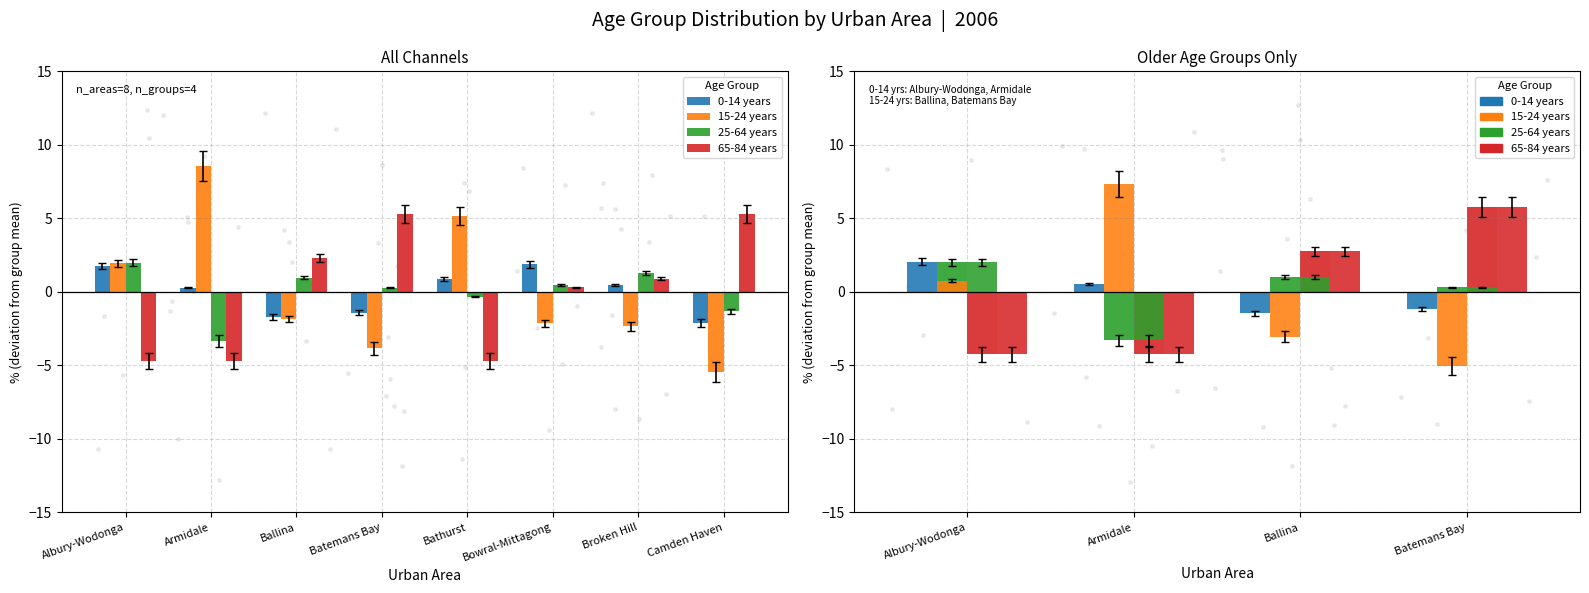

Is the value of 25-64 years at Albury-Wodonga greater than the value of 0-14 years at Albury-Wodonga?

No